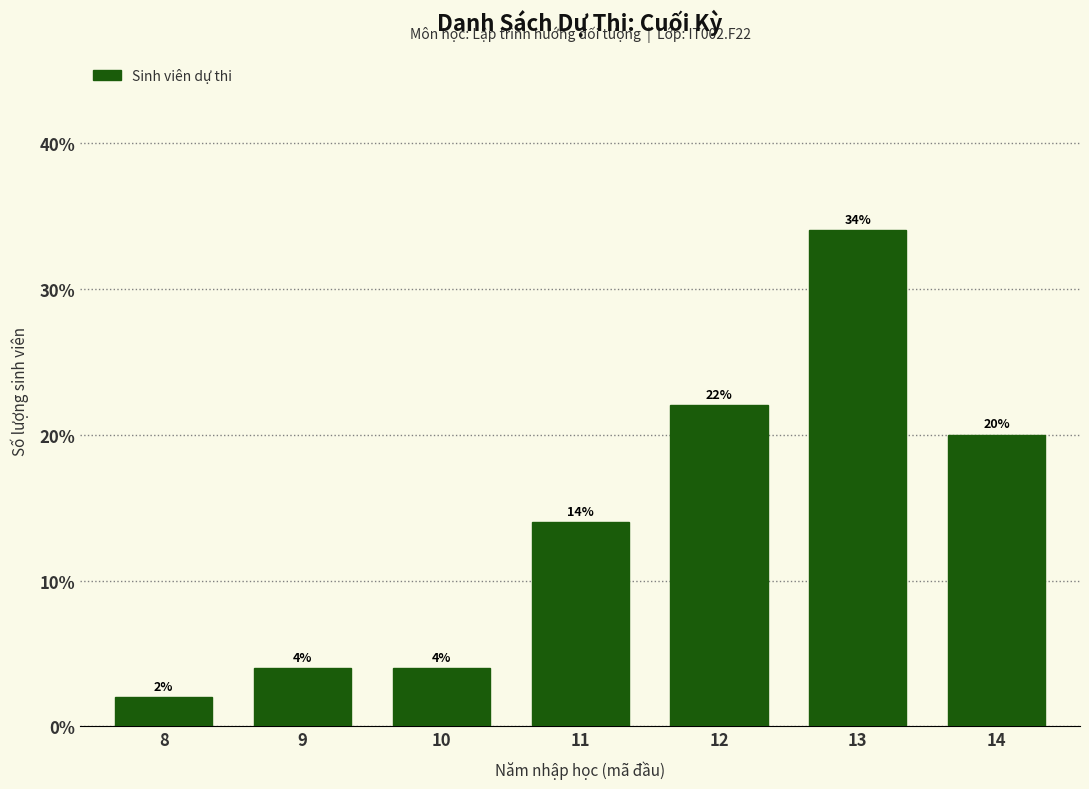

Reading left to right, extract all data points from this chart.

8=2.0	9=4.0	10=4.0	11=14.0	12=22.0	13=34.0	14=20.0